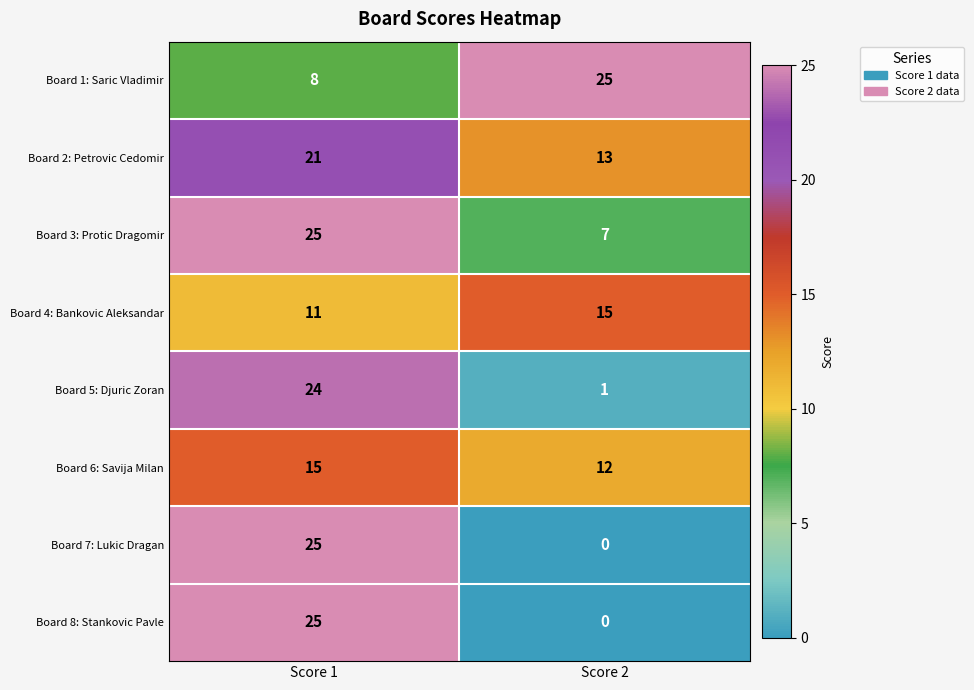

Which category has the lowest value in the Board 4: Bankovic Aleksandar series?

Score 1